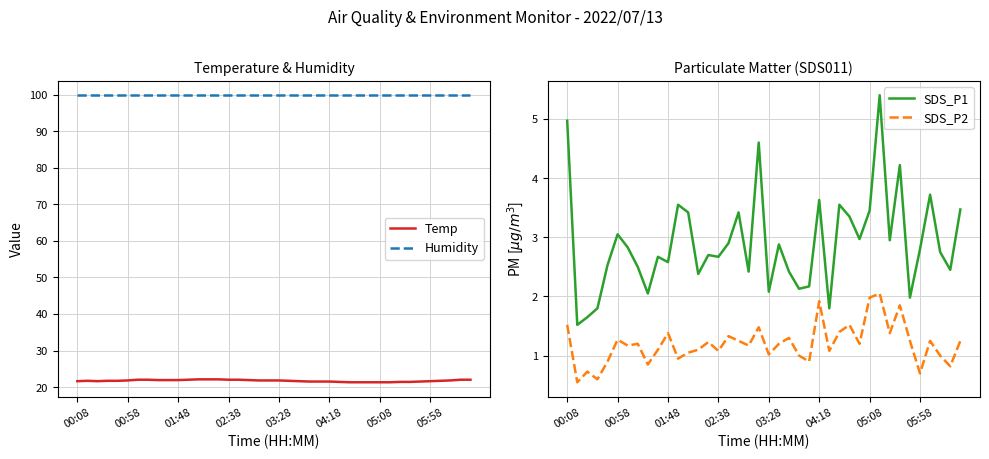

True or false: Temp and Humidity cross at least once.

False